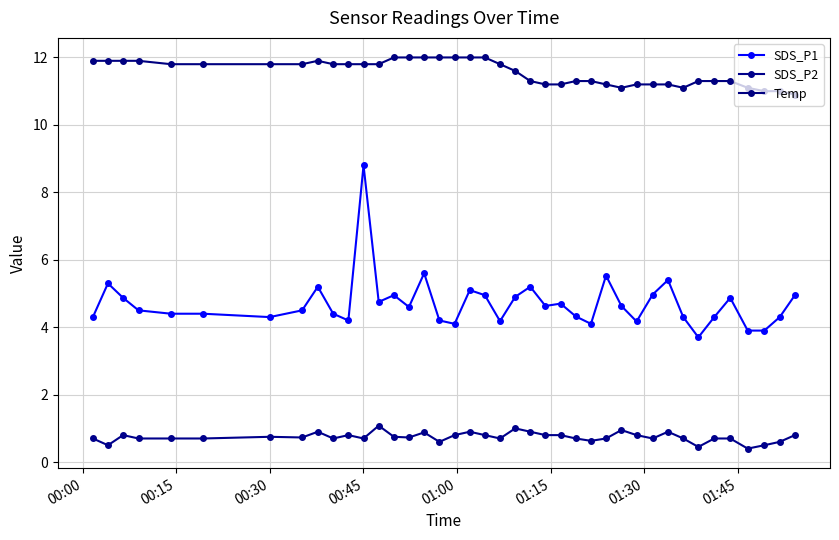

How many lines are shown in the chart?

3